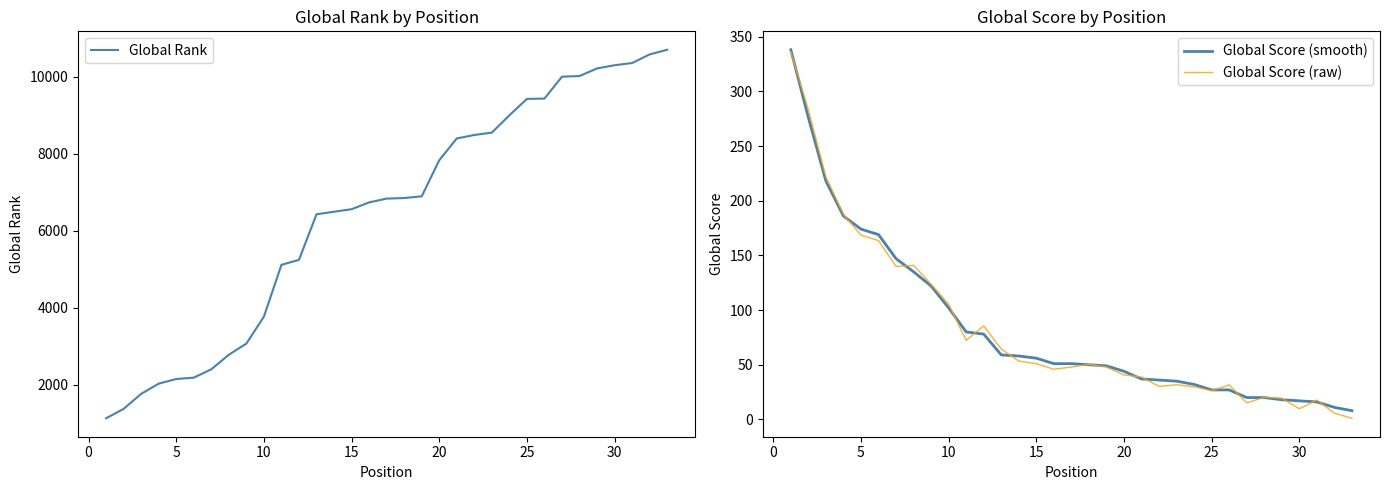

What is the sum of the Global Score (raw) values at 21 and 20?

69.0